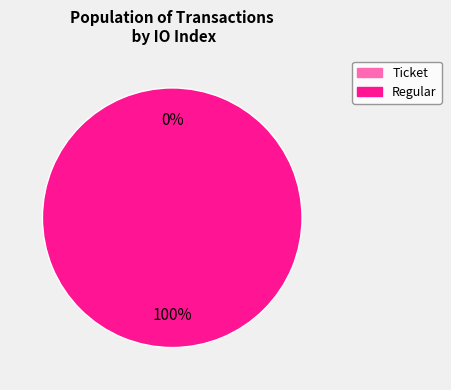

The Regular (index 18) slice represents 94% of the pie. True or false?

False